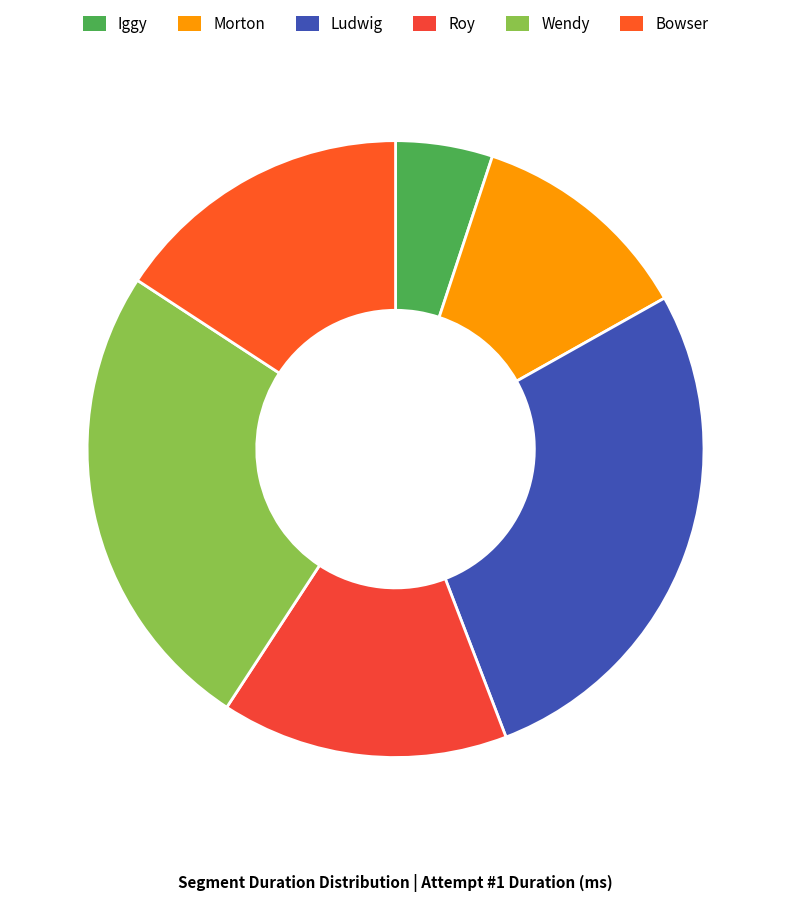

What is the smallest slice in the pie chart?

Iggy